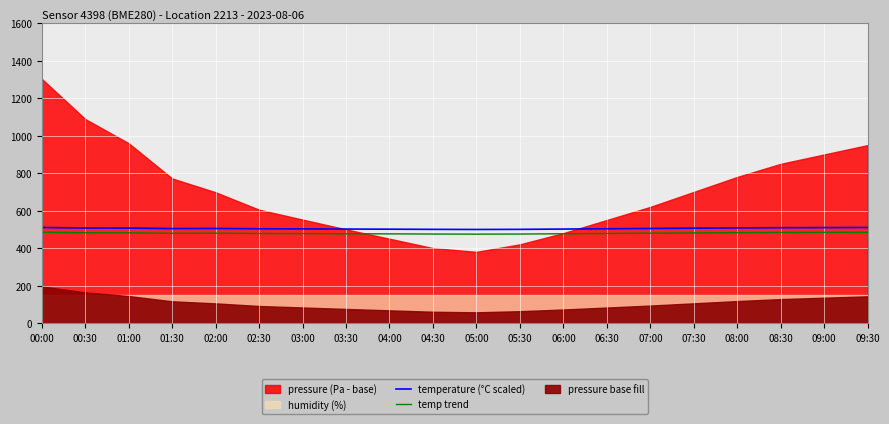

What is the maximum value for temp trend?

484.5